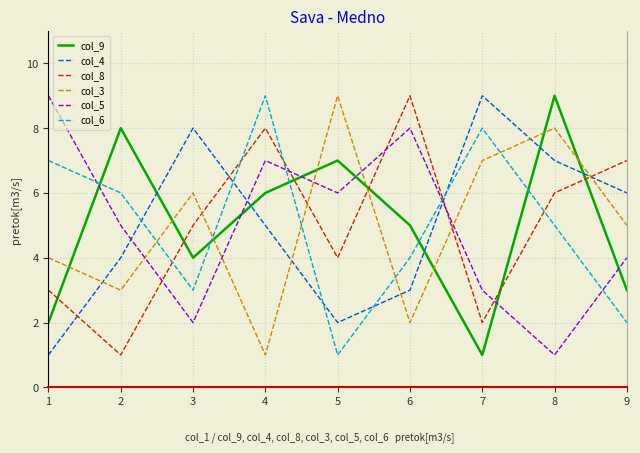

Count the number of categories in the chart.

9